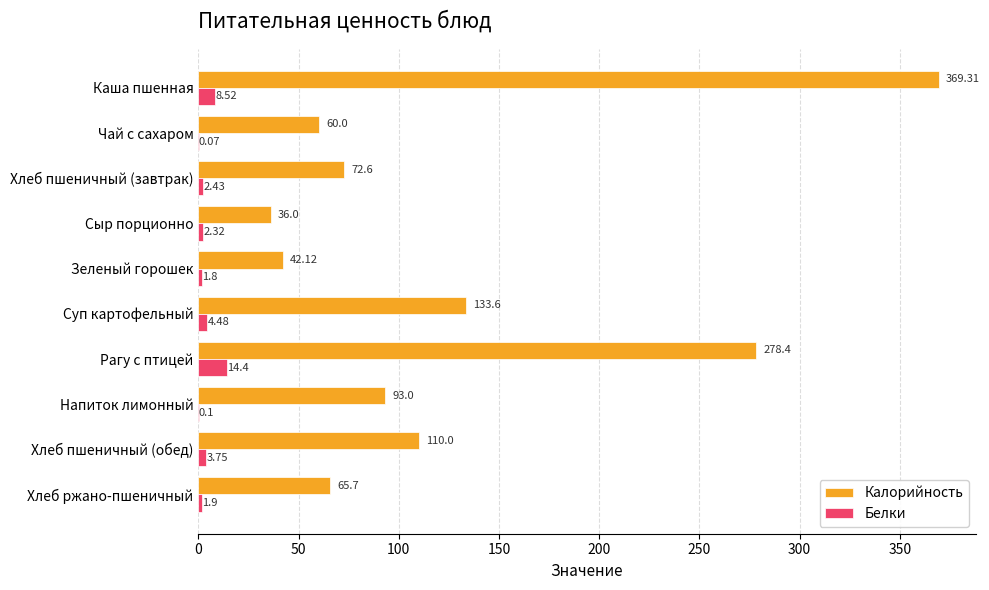

What is the sum of all Калорийность values?

1260.7